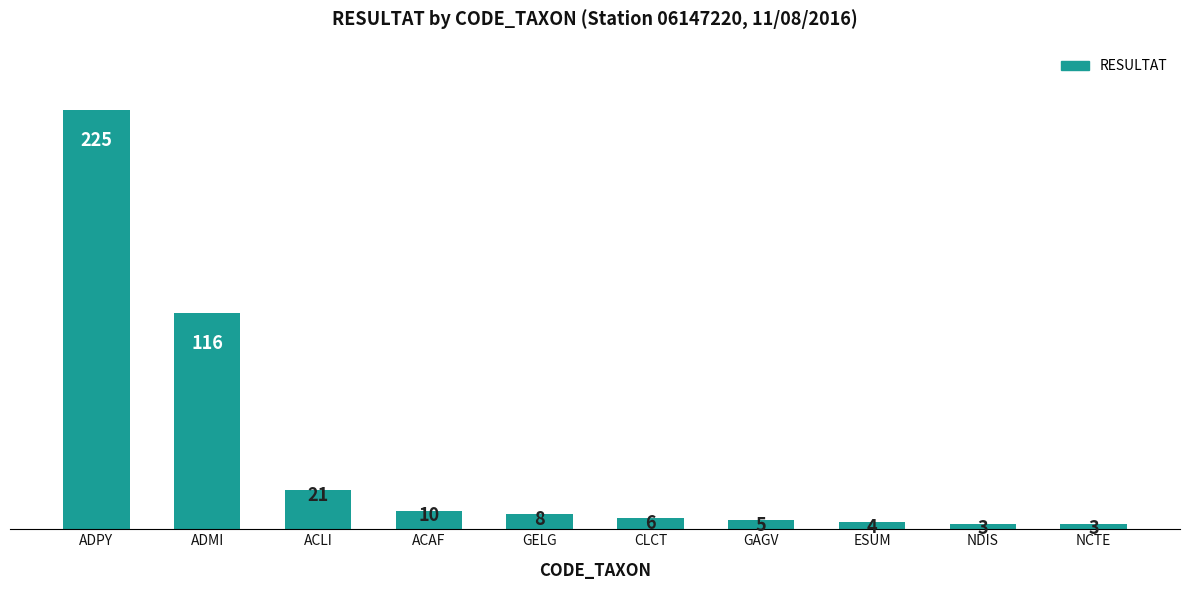

How many bars are there in total?

10